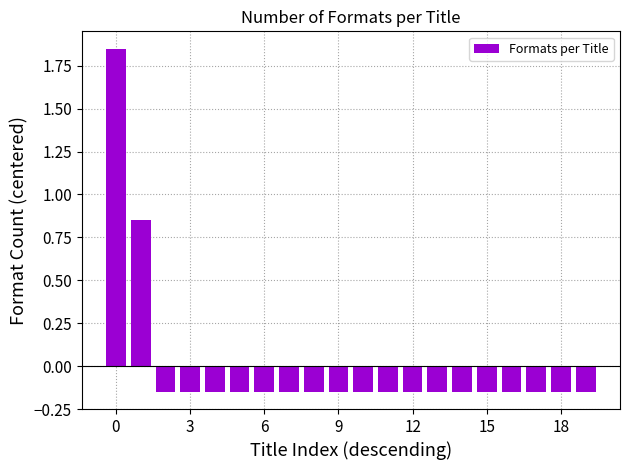

What is the difference between the second highest and second lowest values?

1.0